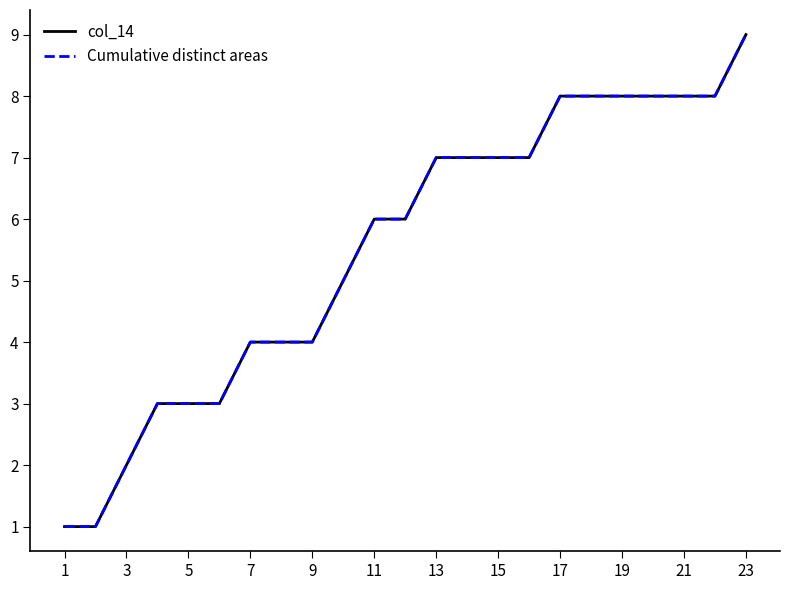

True or false: Cumulative distinct areas and col_14 cross at least once.

False